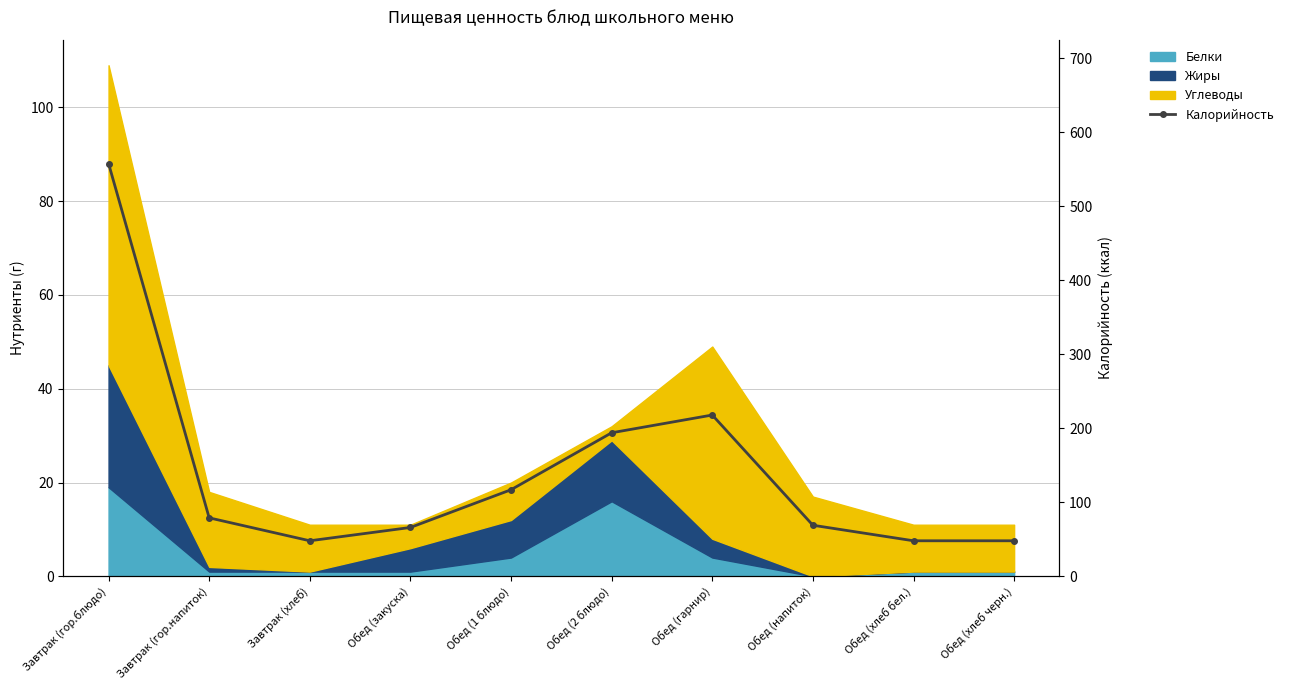

Reading left to right, list all the values displayed in this chart.

558	79	48	66	117	194	218	69	48	48